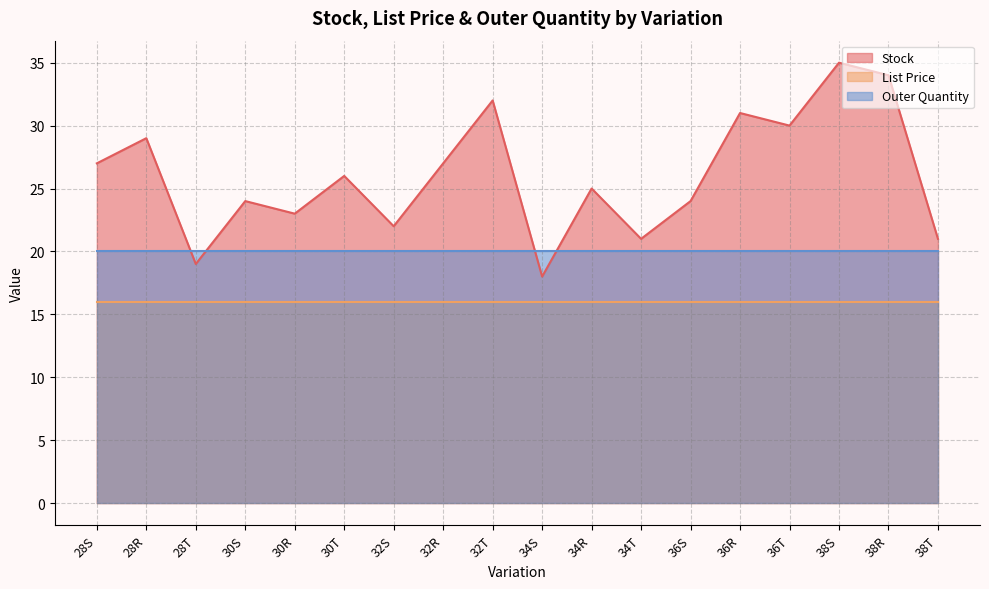

What is the smallest value displayed?

15.9